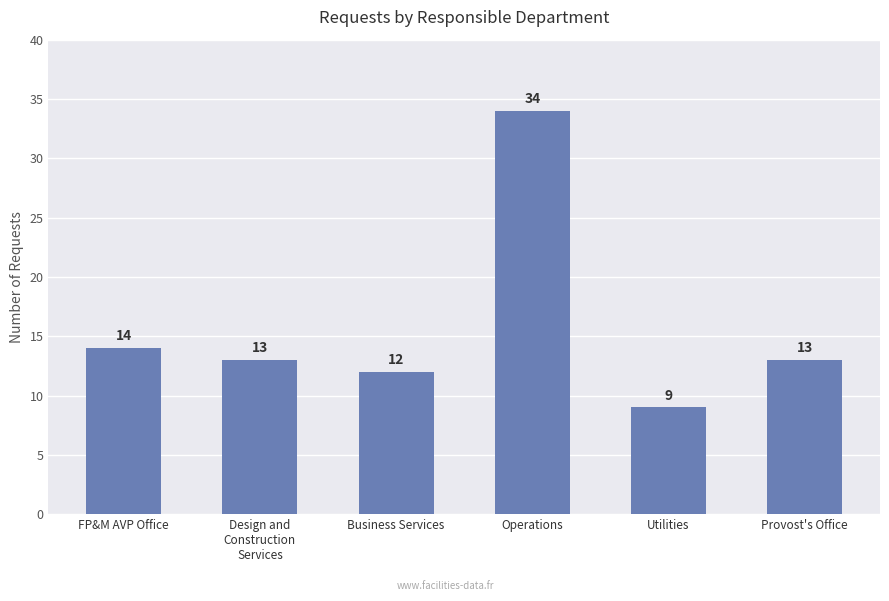

Is it true that the value at Business Services is 12?

True